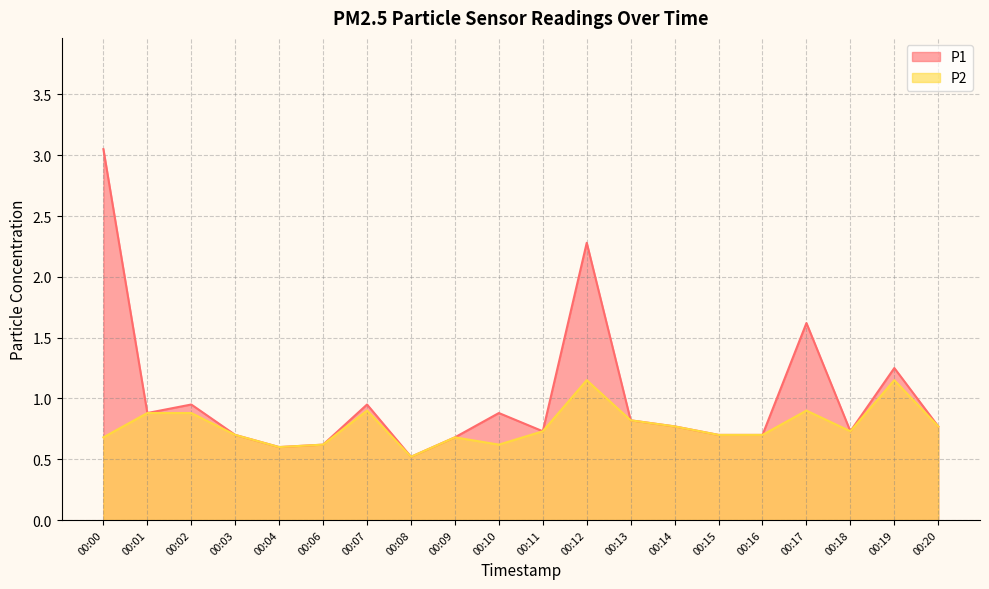

Reading left to right, transcribe all the data shown in this chart.

P1: 3.0	0.9	0.9	0.7	0.6	0.6	0.9	0.5	0.7	0.9	0.7	2.3	0.8	0.8	0.7	0.7	1.6	0.7	1.2	0.8
P2: 0.7	0.9	0.9	0.7	0.6	0.6	0.9	0.5	0.7	0.6	0.7	1.1	0.8	0.8	0.7	0.7	0.9	0.7	1.1	0.8